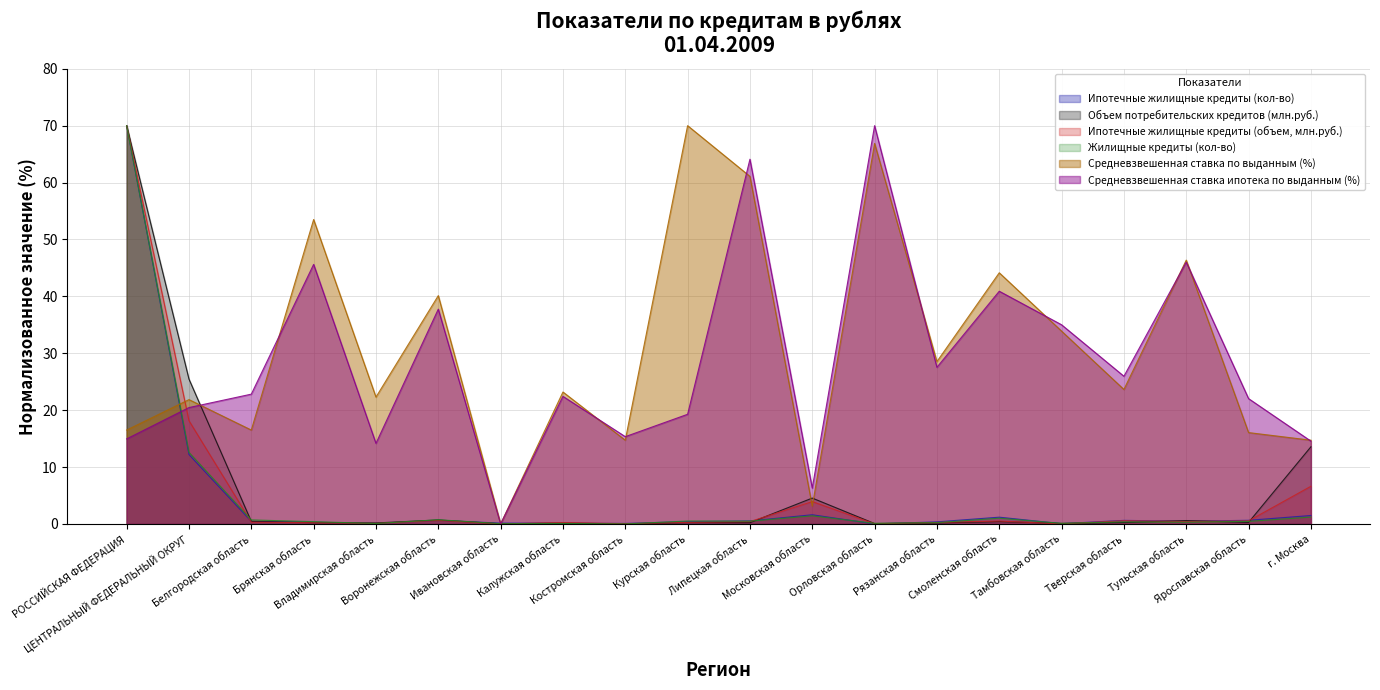

Reading right to left, list all the values displayed in this chart.

Ипотечные жилищные кредиты (кол-во): 1.5	0.6	0.5	0.6	0.0	1.2	0.4	0.0	1.6	0.5	0.4	0.1	0.1	0.1	0.6	0.1	0.3	0.4	12.2	70.0
Объем потребительских кредитов (млн.руб.): 13.6	0.3	0.6	0.2	0.1	0.4	0.2	0.1	4.5	0.2	0.2	0.0	0.1	0.0	0.7	0.2	0.2	0.4	25.5	70.0
Ипотечные жилищные кредиты (объем, млн.руб.): 6.6	0.5	0.4	0.6	0.0	0.5	0.2	0.0	3.9	0.4	0.3	0.0	0.2	0.0	0.6	0.1	0.2	0.3	18.1	70.0
Жилищные кредиты (кол-во): 1.2	0.4	0.3	0.4	0.1	1.0	0.2	0.1	1.4	0.5	0.5	0.0	0.1	0.0	0.7	0.1	0.4	0.7	12.6	70.0
Средневзвешенная ставка по выданным (%): 14.7	16.1	46.4	23.6	33.9	44.1	28.5	66.9	3.1	61.1	70.0	14.7	23.2	0.0	40.1	22.3	53.5	16.5	21.8	16.5
Средневзвешенная ставка ипотека по выданным (%): 14.6	22.0	46.0	26.0	35.0	40.9	27.5	70.0	6.3	64.1	19.3	15.3	22.4	0.0	37.8	14.2	45.6	22.8	20.4	14.9